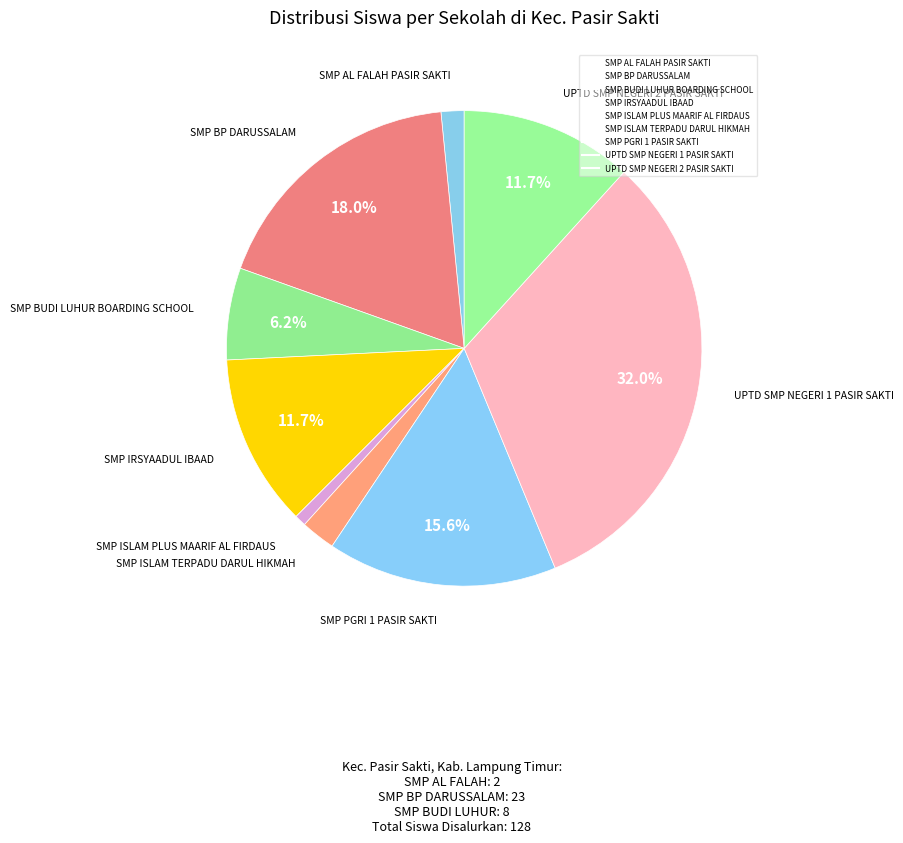

Approximately how many times larger is the value at SMP ISLAM PLUS MAARIF AL FIRDAUS compared to SMP ISLAM TERPADU DARUL HIKMAH?

0.3